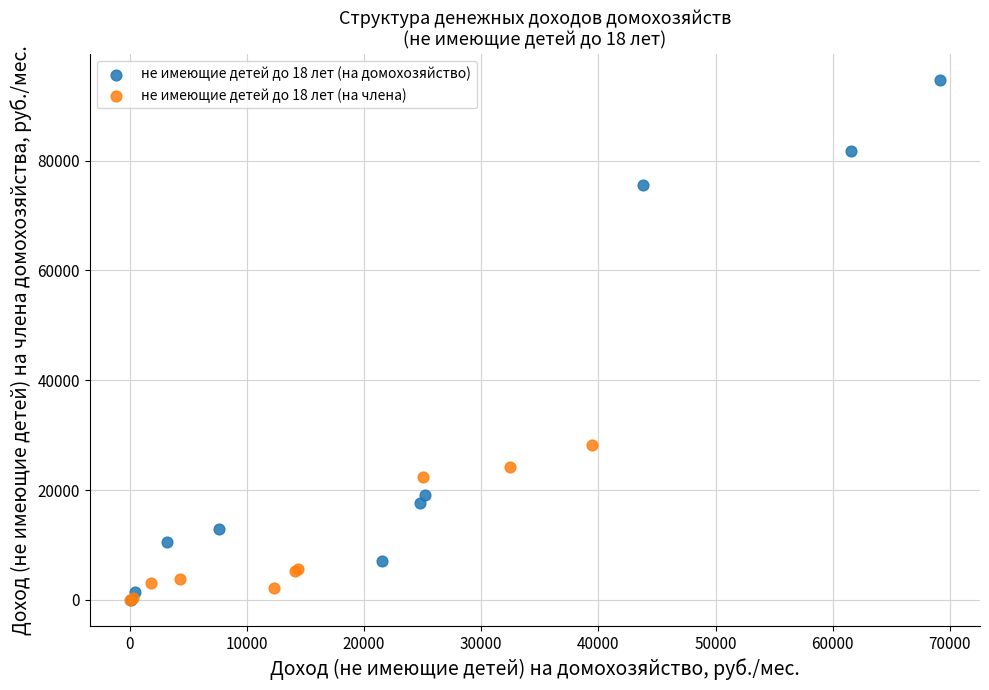

Which series reaches the maximum Y coordinate?

не имеющие детей до 18 лет (на домохозяйство)